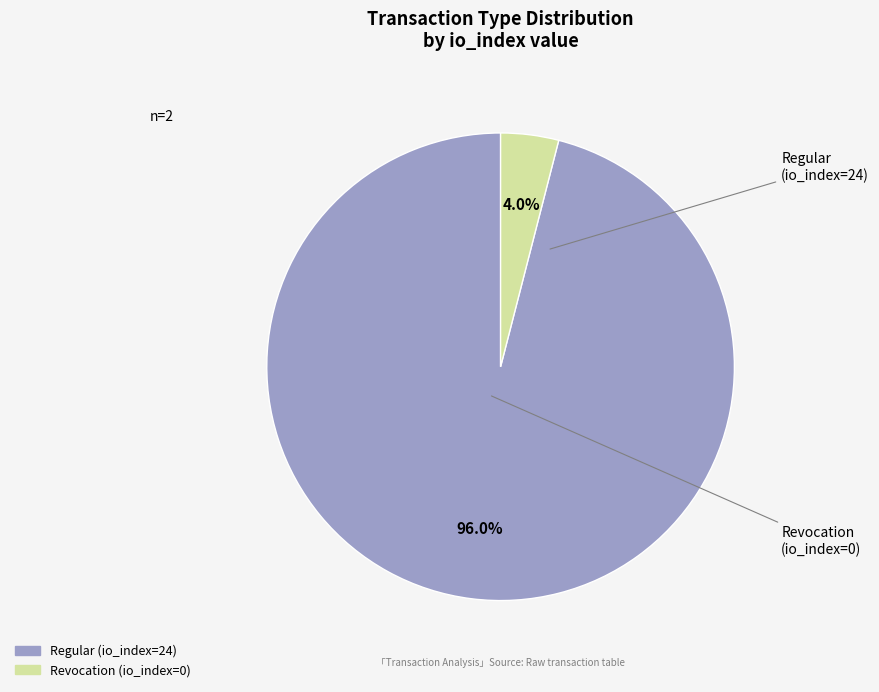

What is the majority slice?

Regular (io_index=24)